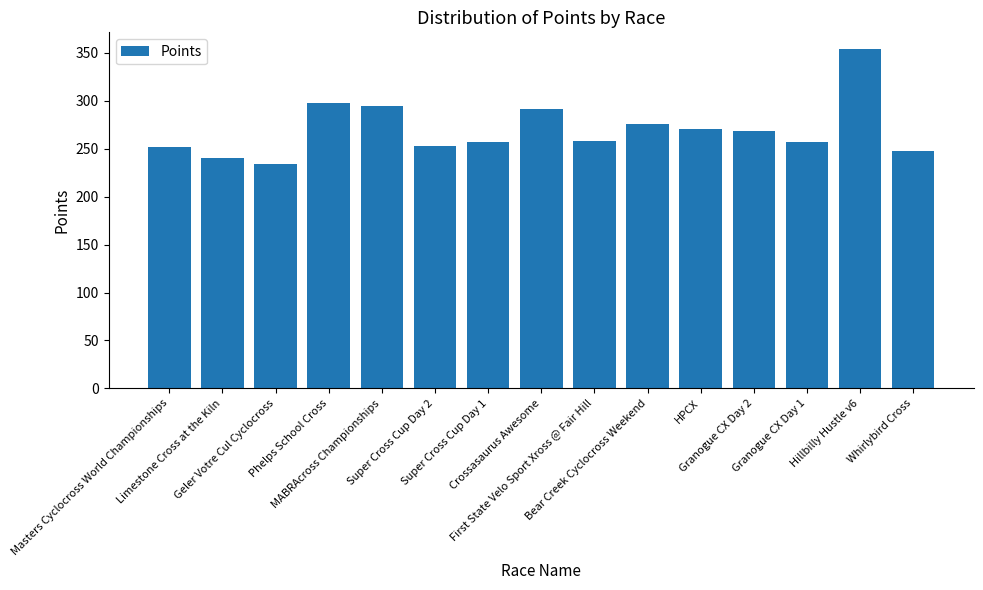

What is the change in value from Masters Cyclocross World Championships to First State Velo Sport Xross @ Fair Hill?

+6.0